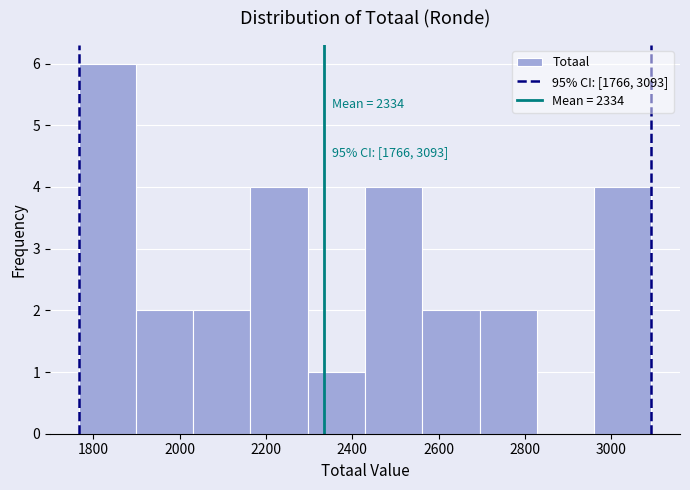

Which range on the x-axis has the tallest bar?

1760 to 1900